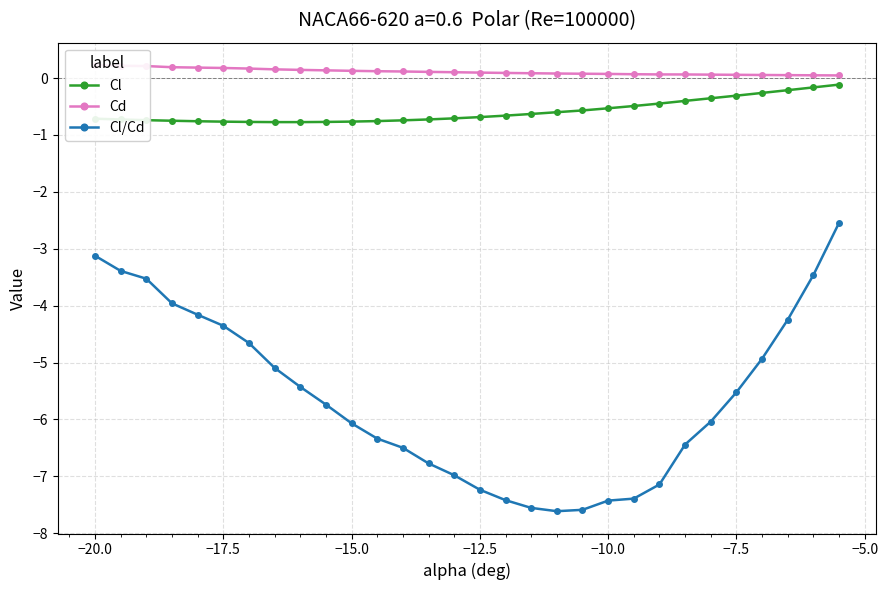

Count the number of categories in the chart.

30